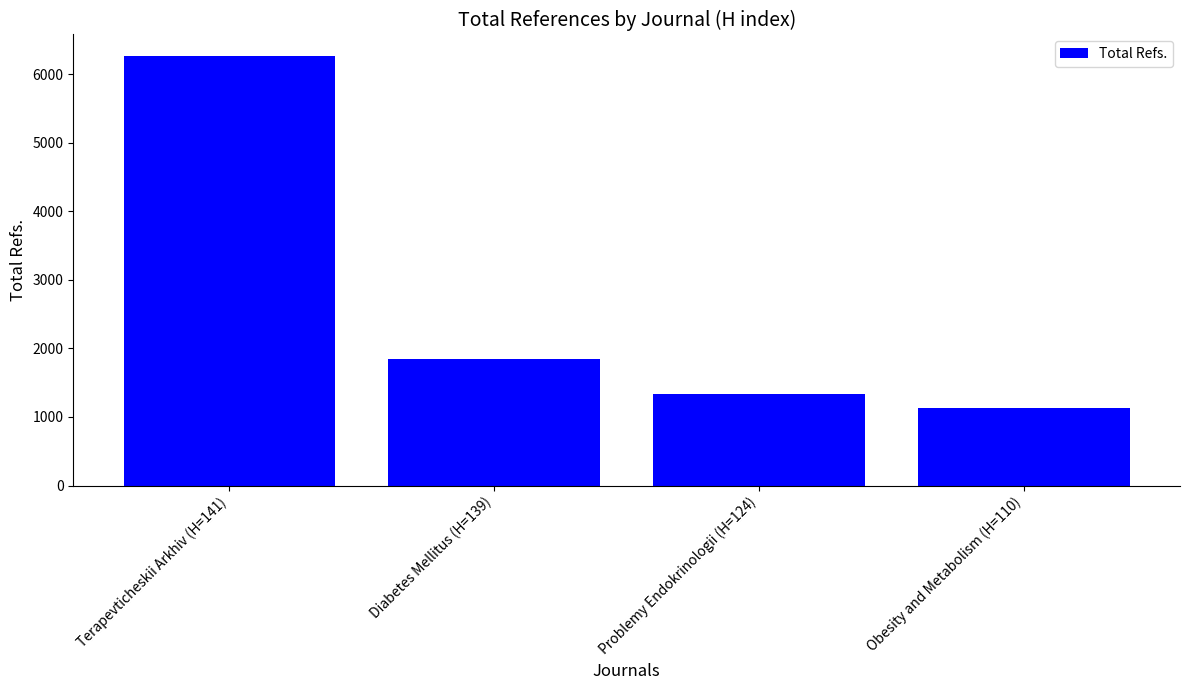

What is the value of the 3rd bar from the left?

1329